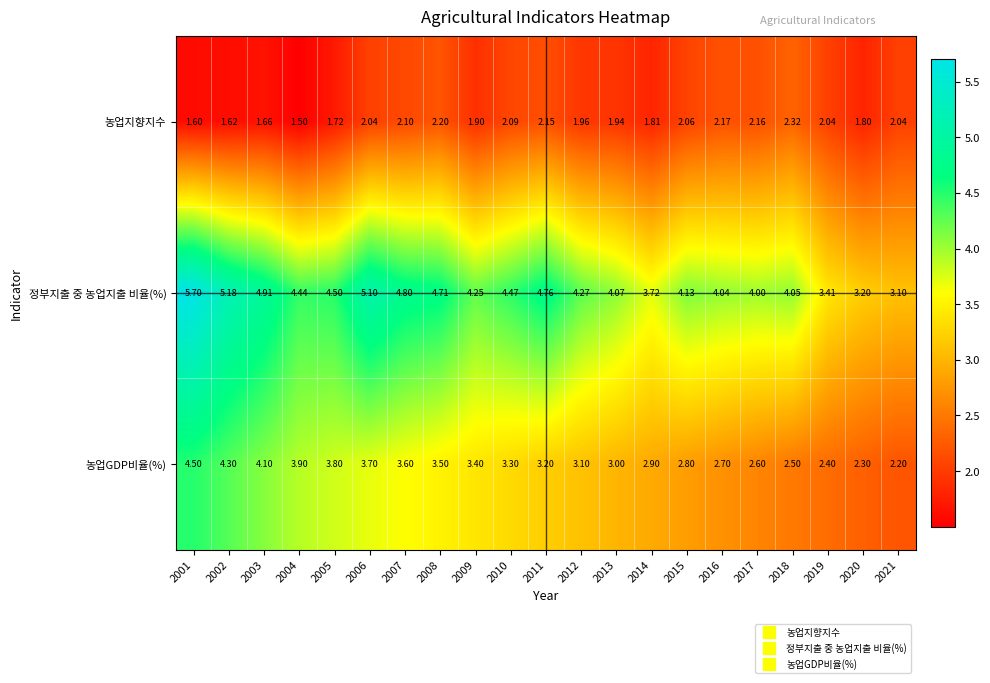

Is the value of 농업GDP비율(%) at 2008 greater than the value of 정부지출 중 농업지출 비율(%) at 2020?

Yes